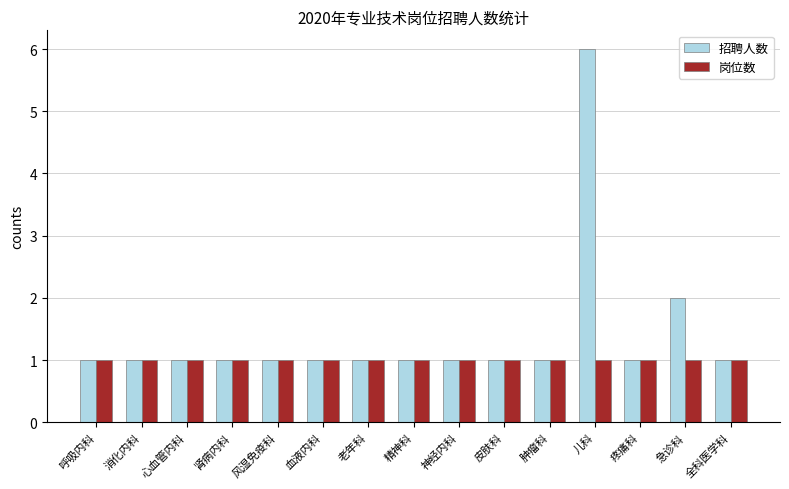

Which series has the largest total across all categories?

招聘人数